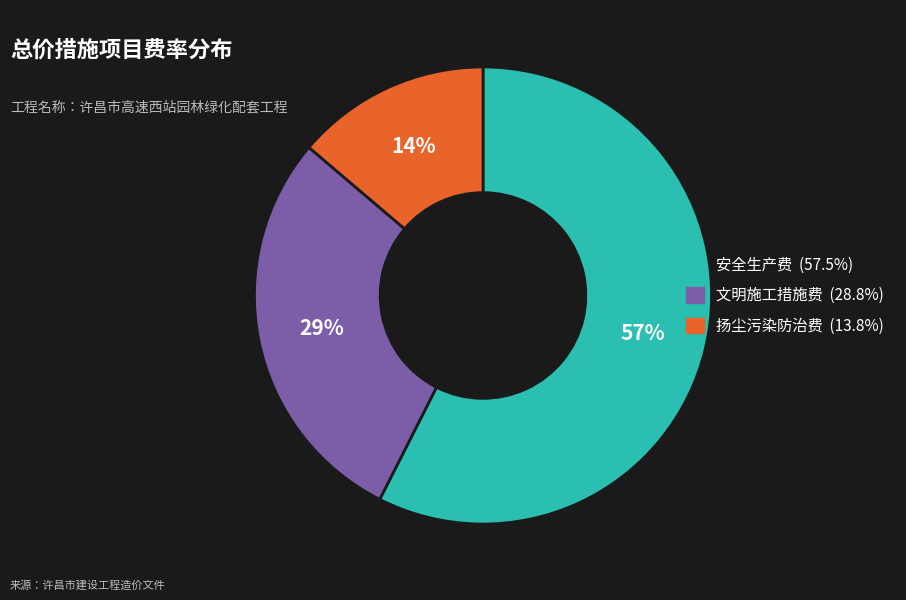

Count the number of slices in the pie.

3